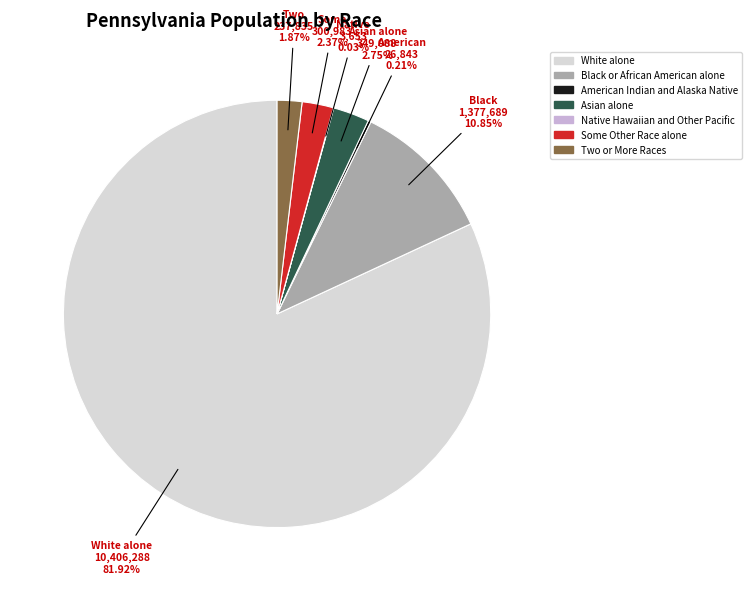

Do Black or African American alone and Some Other Race alone together represent more than half of the pie?

No